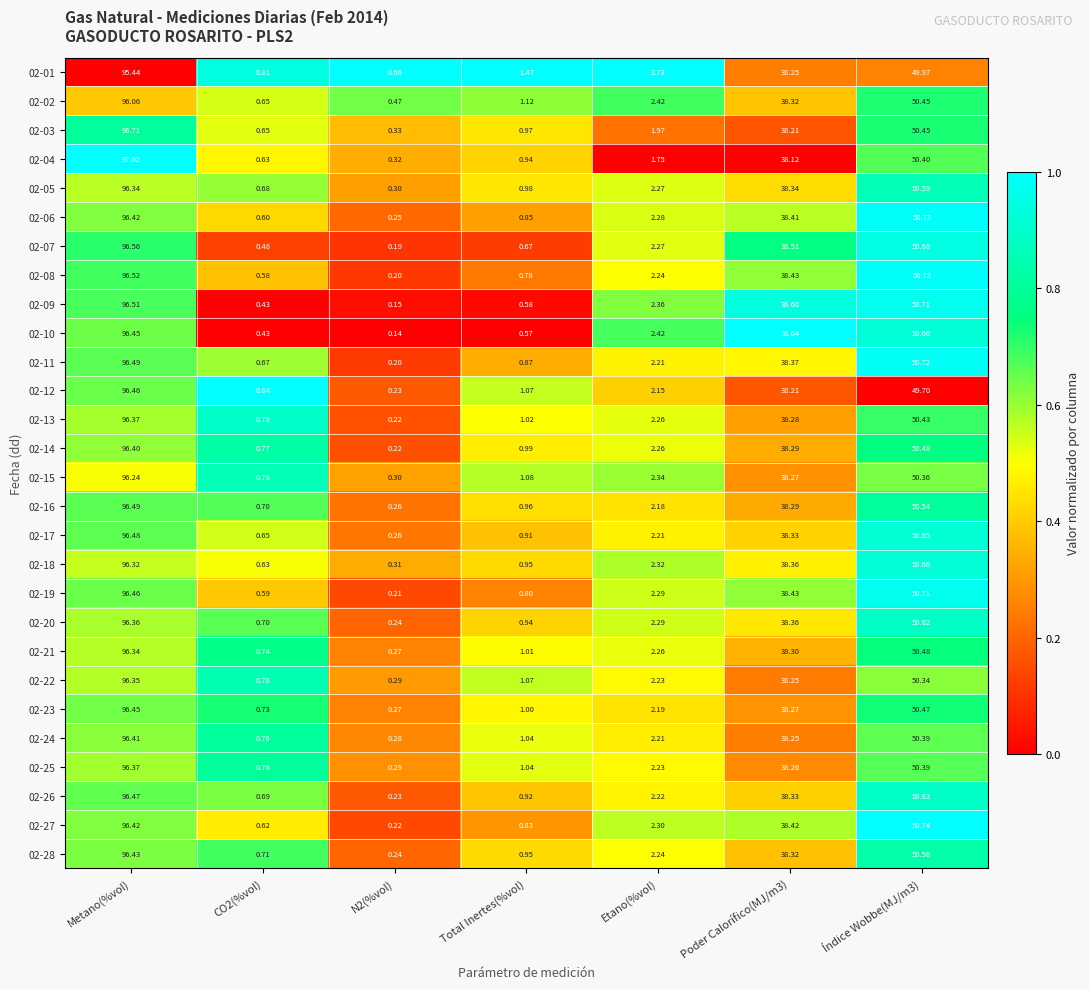

Is the value of 02-26 at Índice Wobbe(MJ/m3) greater than the value of 02-09 at Total Inertes(%vol)?

Yes